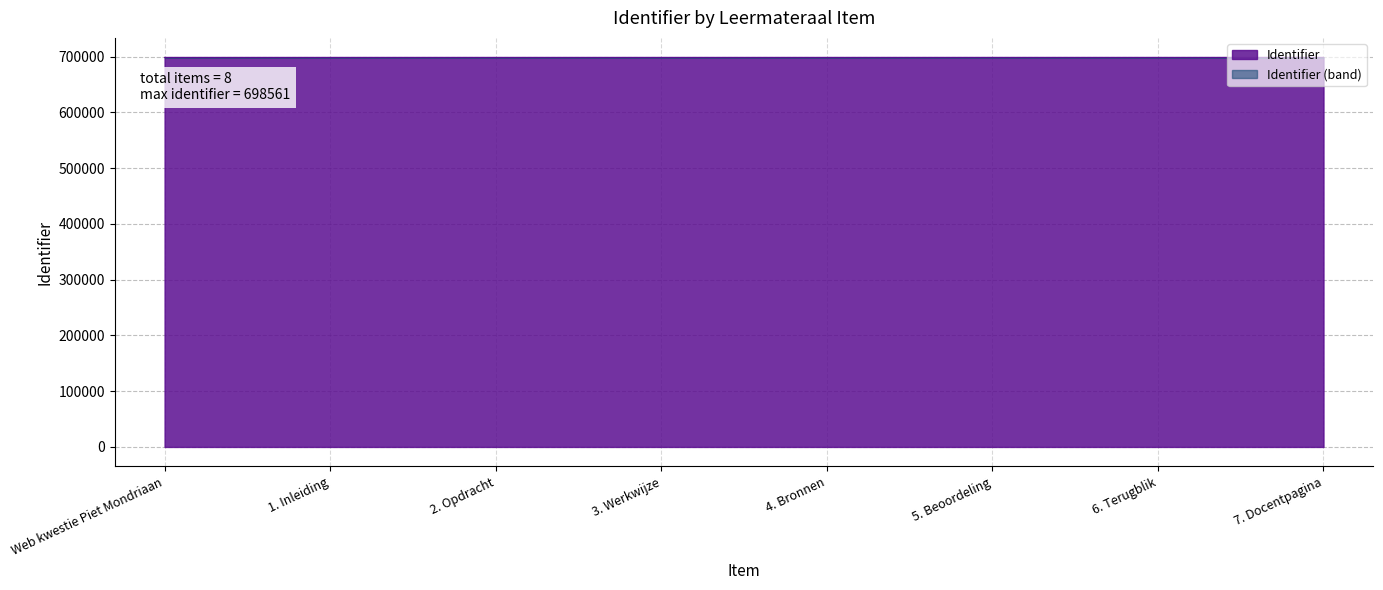

What is the difference between the maximum and second lowest values?

13